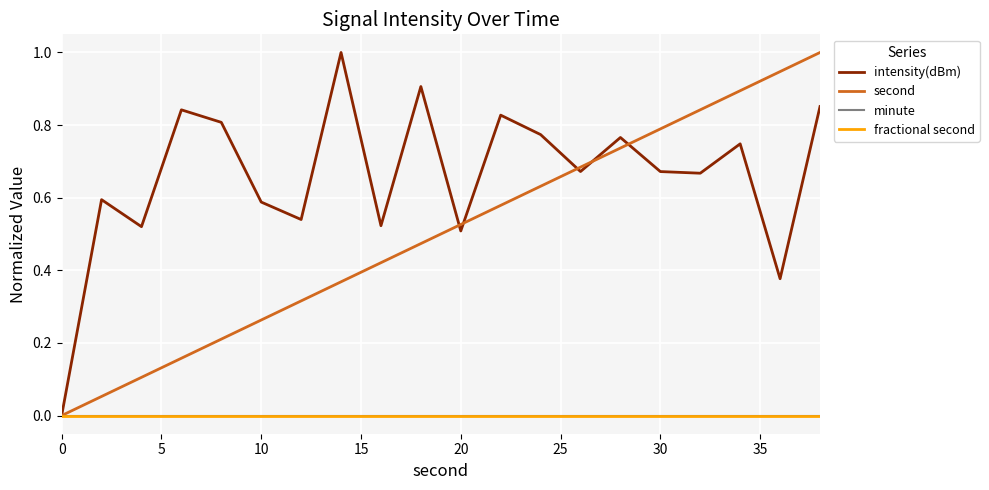

Is this an area chart (filled region under the line)?

No